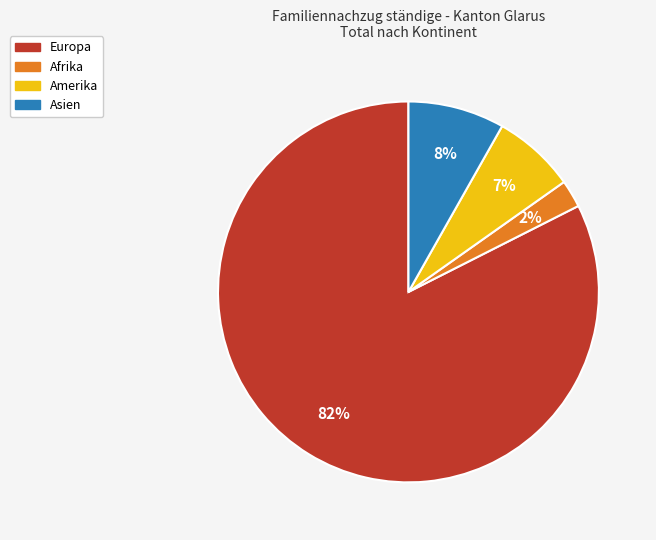

Is there a majority slice in this chart?

Yes